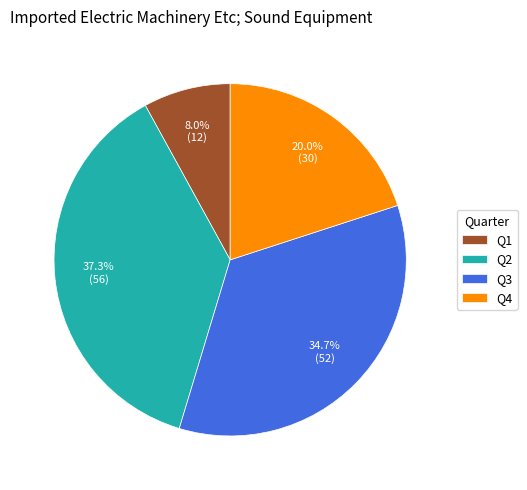

To the nearest percent, what is the combined percentage of Q2 and Q4?

57%